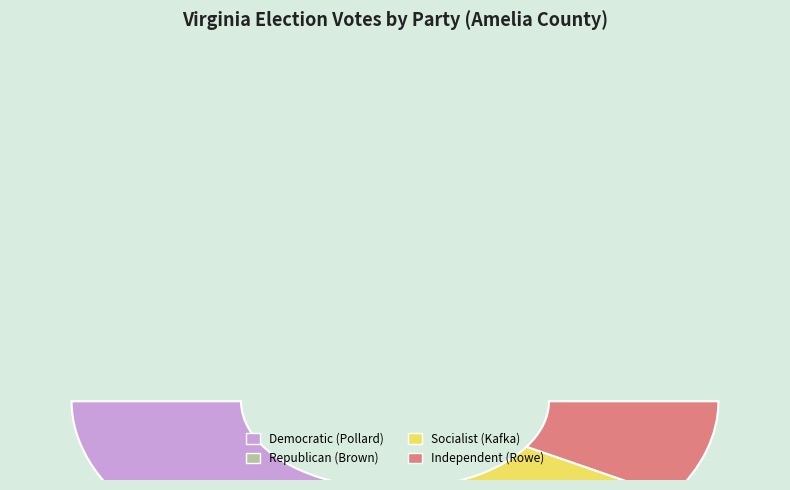

To the nearest percent, what portion does Socialist (Kafka) represent?

28%